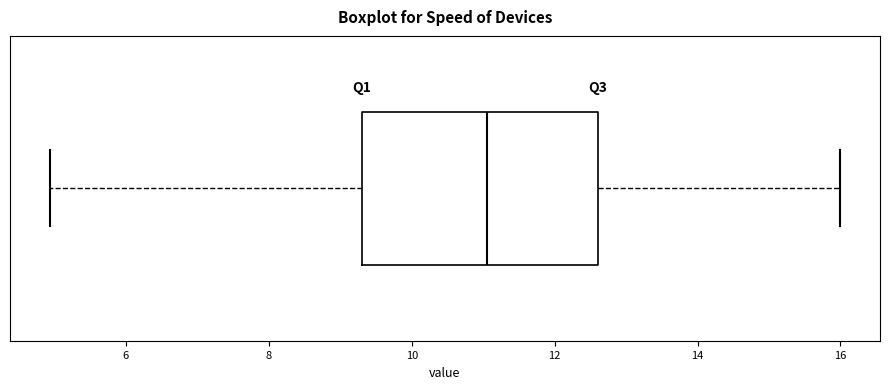

Read this box plot against the x-axis: the position of the median line, the range covered by the box, and the ends of both whiskers. The values are not printed on the chart, so give them approximately, as read against the axis.

median 11.0, box 9.4 to 12.6, whiskers 5.0 to 16.0